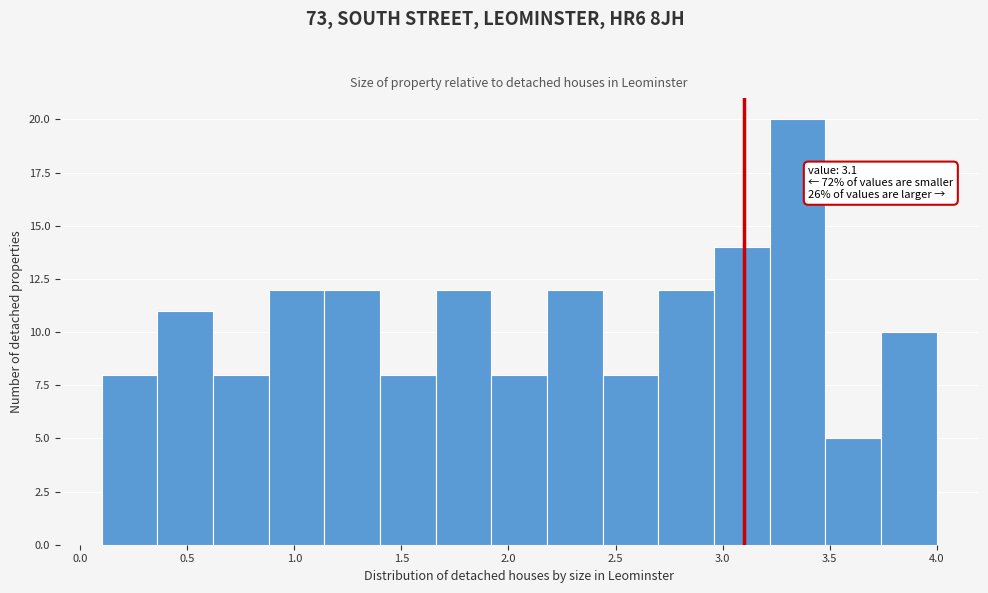

Over which range of the x-axis is the bar tallest?

3.22 to 3.48